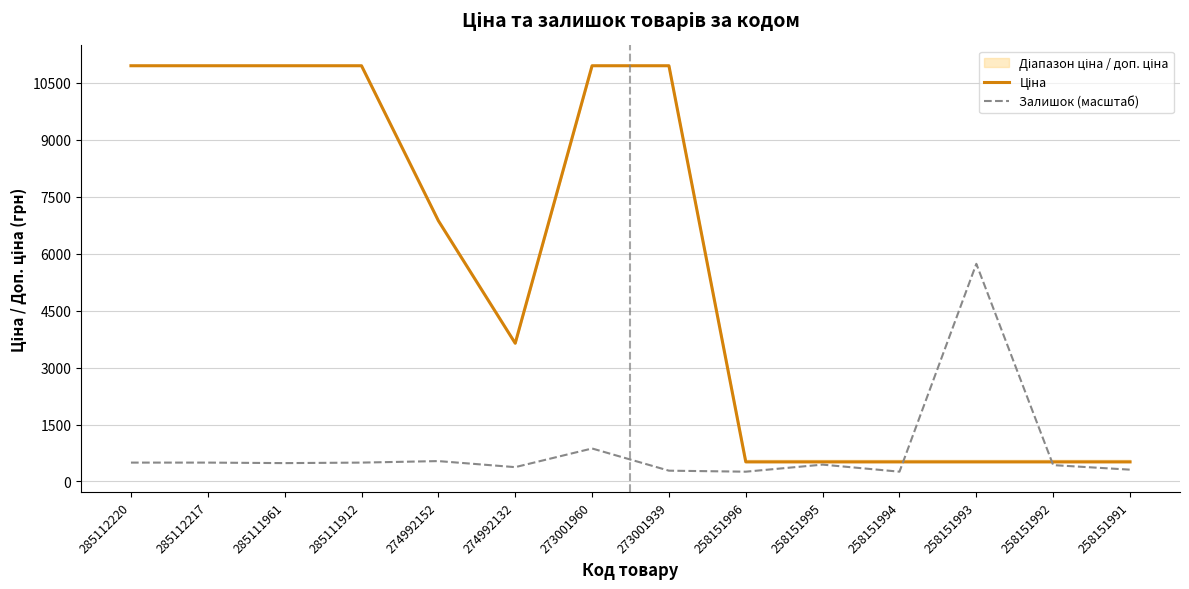

True or false: Залишок (масштаб) has more than 2 interior local peaks.

True